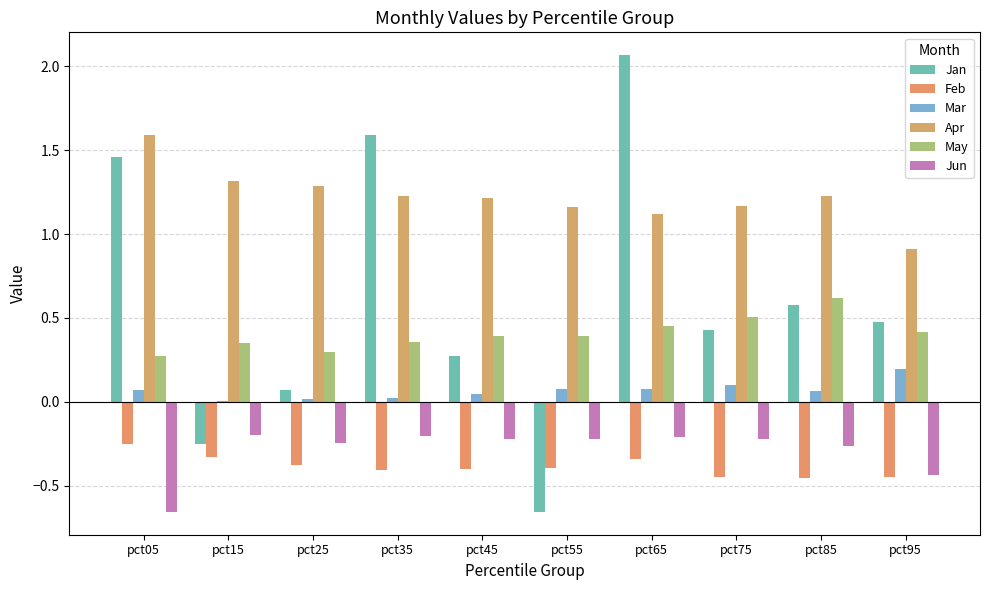

How many groups of bars are there?

10